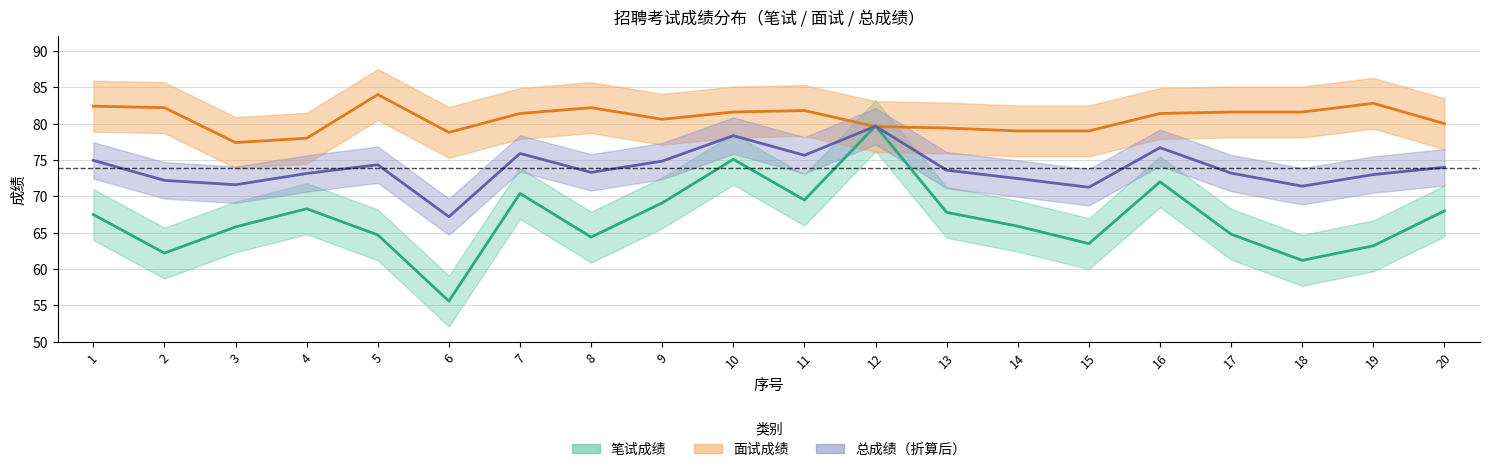

Is this an area chart (filled region under the line)?

No